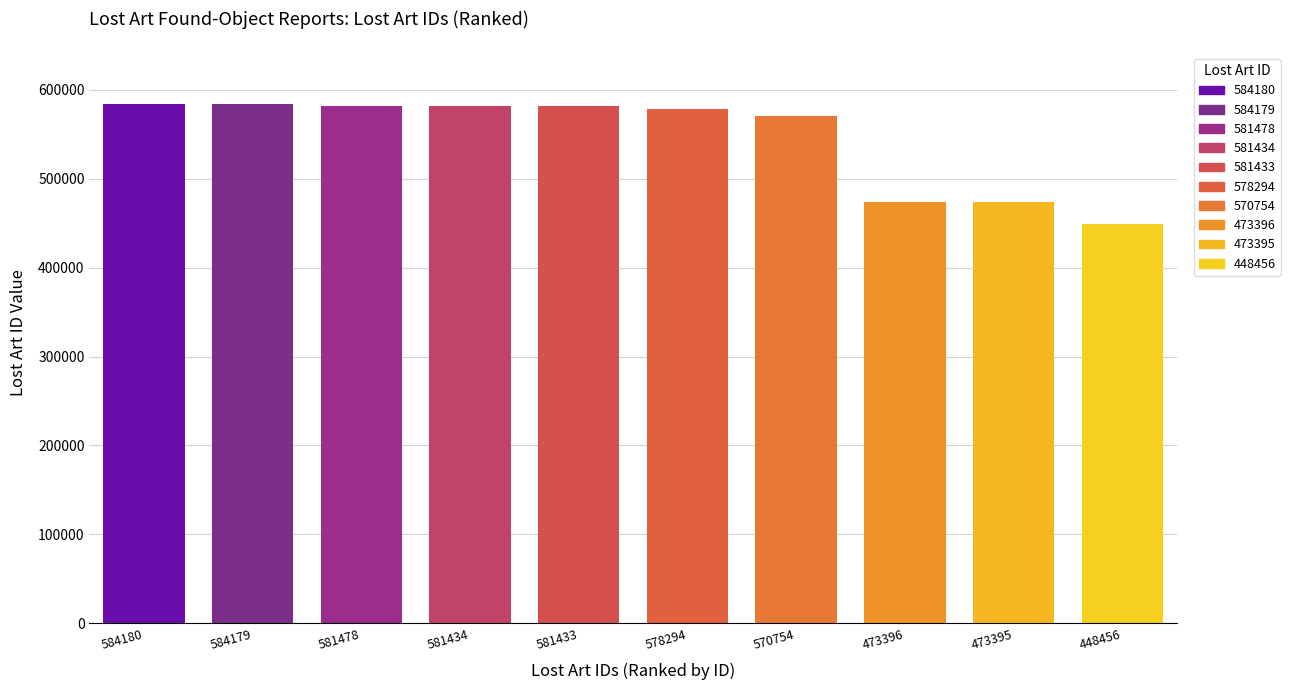

List the labels in order of value, largest first.

584180, 584179, 581478, 581434, 581433, 578294, 570754, 473396, 473395, 448456